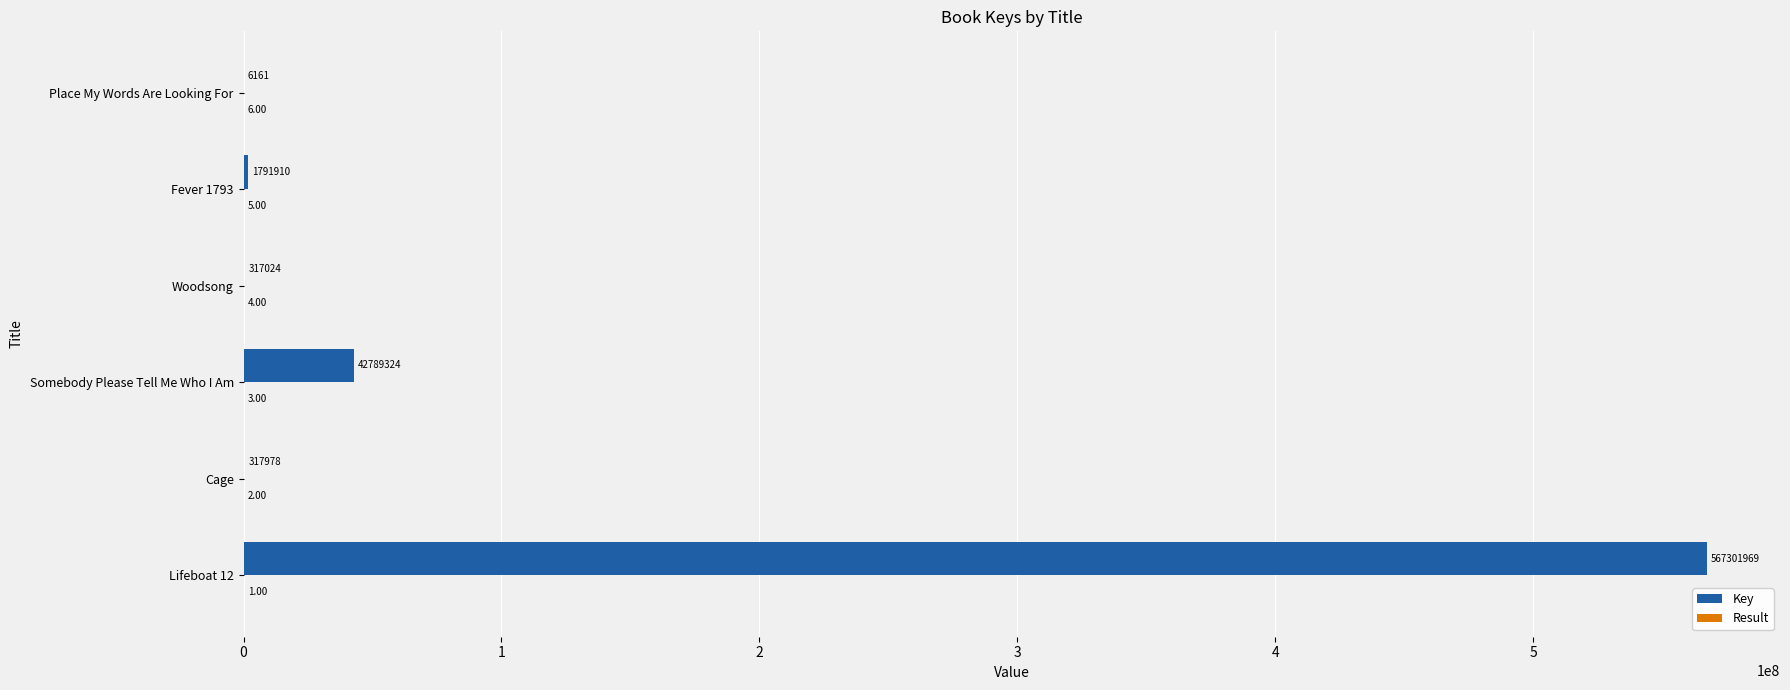

What is the sum of all Key values?

612524366